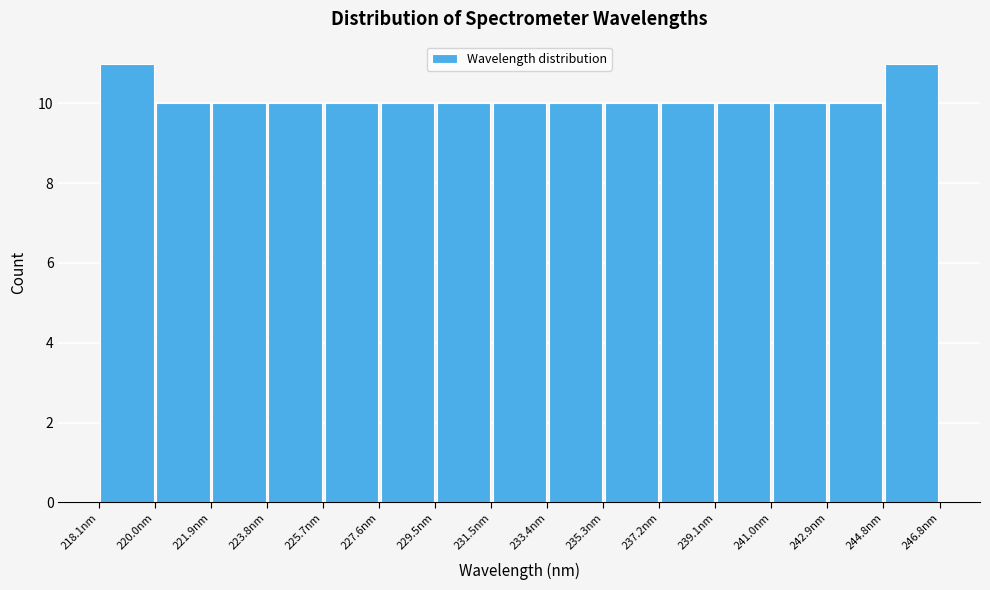

How tall is the bar that spans 223.8 to 225.8 on the x-axis? Neither the bar edges nor the heights are printed on the chart, so give them approximately, as read against the axes.

10